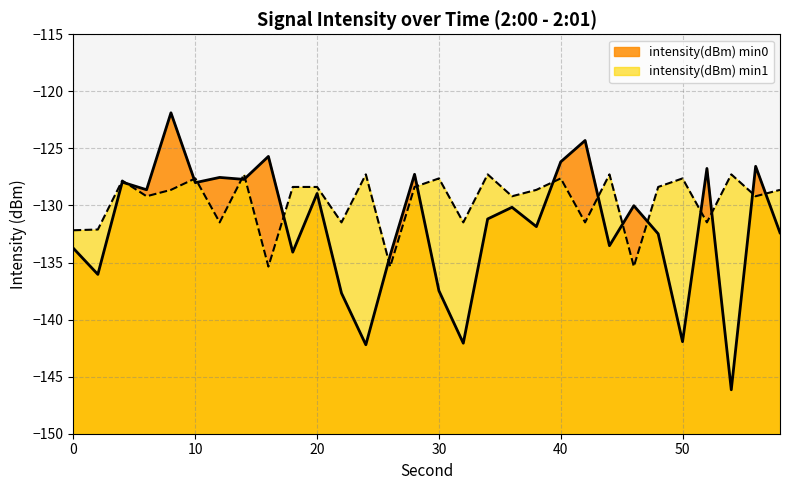

At which label does intensity(dBm) min1 reach its minimum?

16